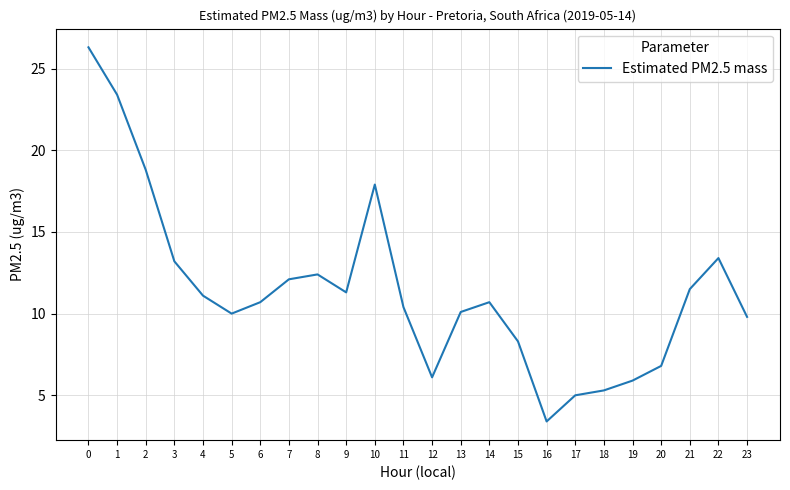

What is the sum of all values?

273.9